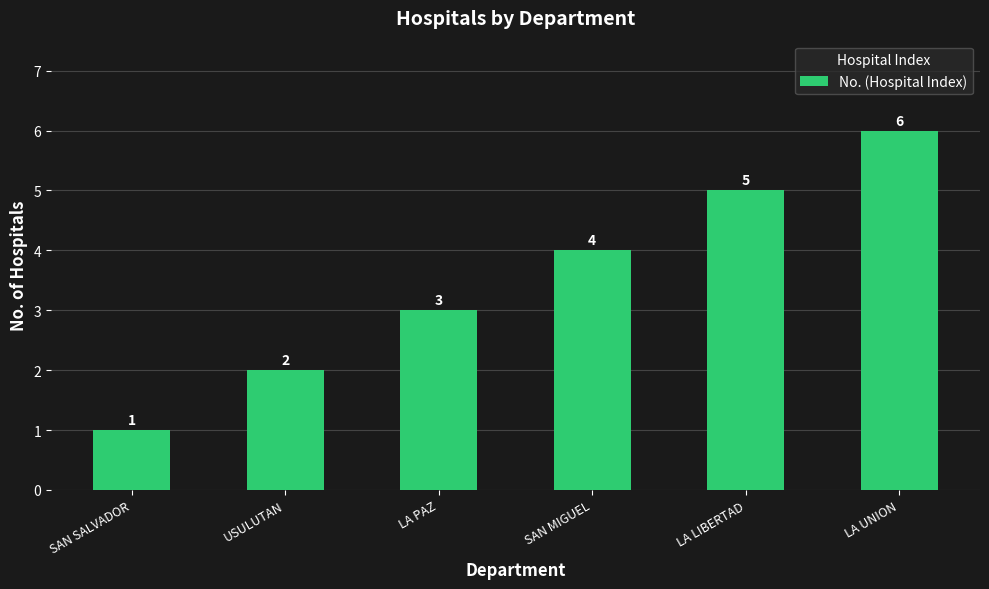

How many data points does each series have?

6